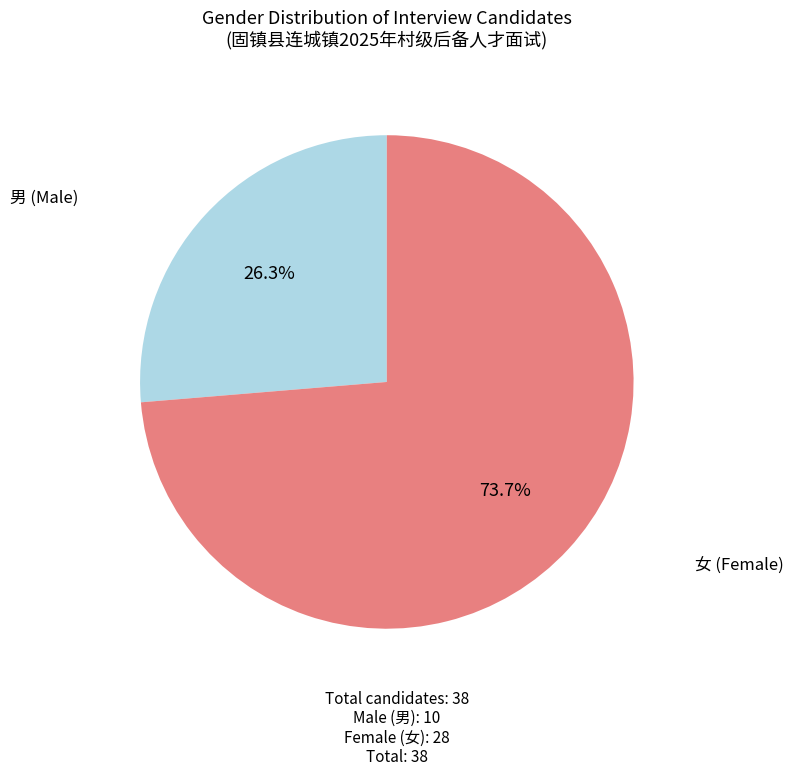

How many slices are in this pie chart?

2